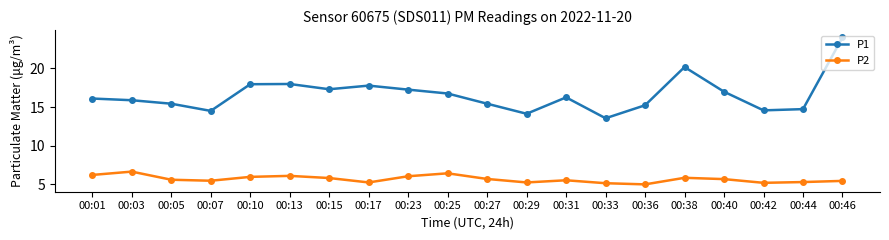

What is the sum of all P2 values?

113.7